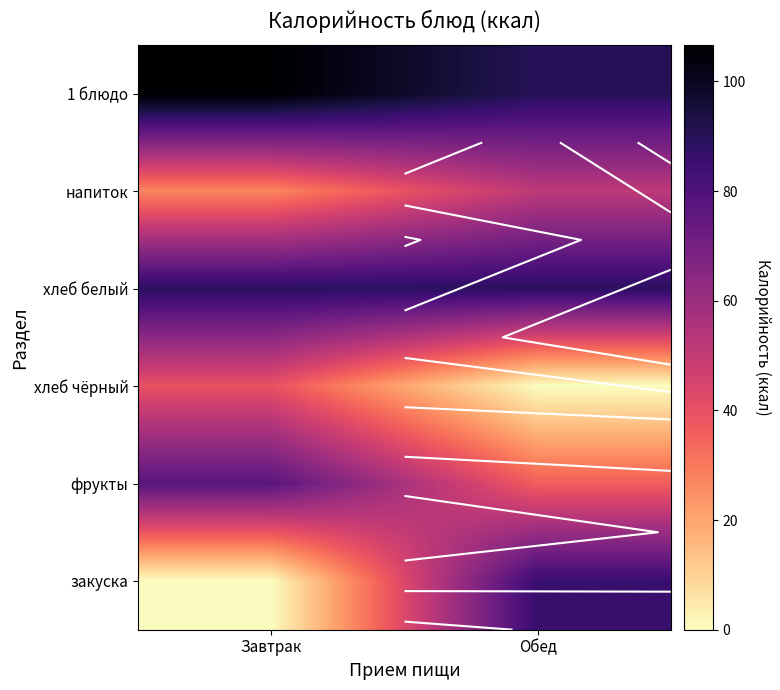

What is the total value across all series at Завтрак?

339.5